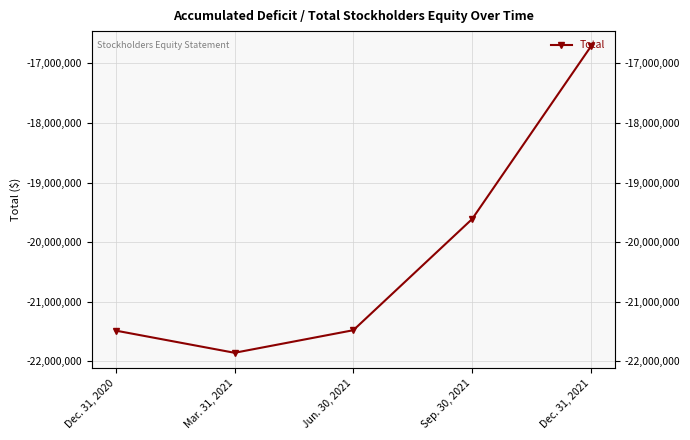

Which has a higher value, Mar. 31, 2021 or Dec. 31, 2020?

Dec. 31, 2020